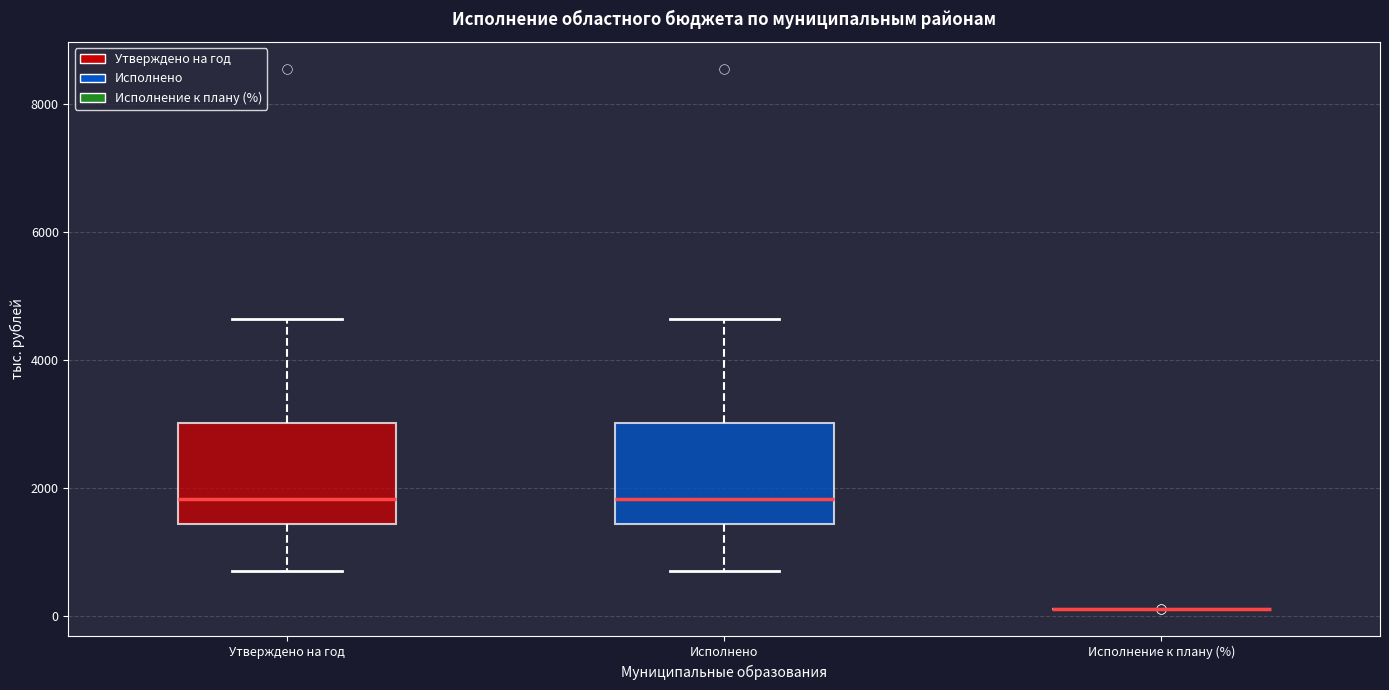

Reading left to right, read every box against the y-axis: the position of its median line, the range the box covers, and the ends of its whiskers. The values are not printed on the chart, so give them approximately, as read against the axis.

Утверждено на год: median 1800, box 1400 to 3000, whiskers 600 to 4600
Исполнено: median 1800, box 1400 to 3000, whiskers 600 to 4600
Исполнение к плану (%): box collapsed to a line at 200, whiskers 200 to 200